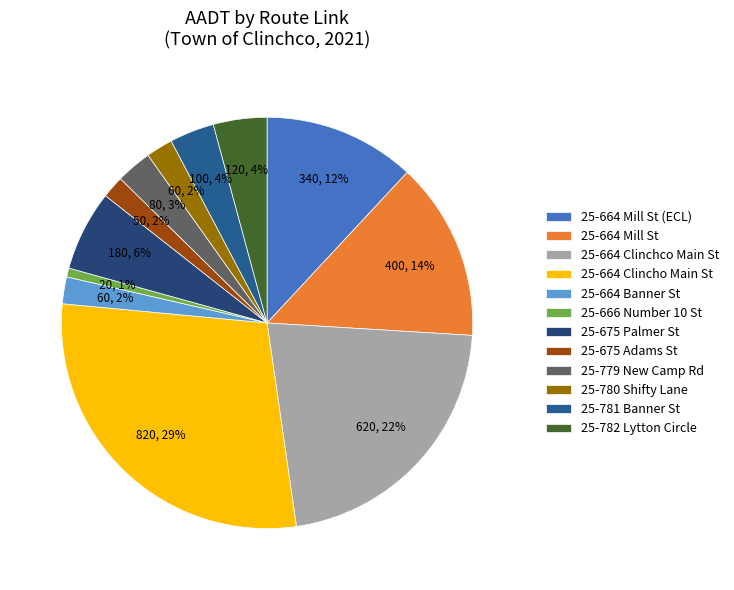

The 25-666 Number 10 St slice represents 1% of the pie. True or false?

True